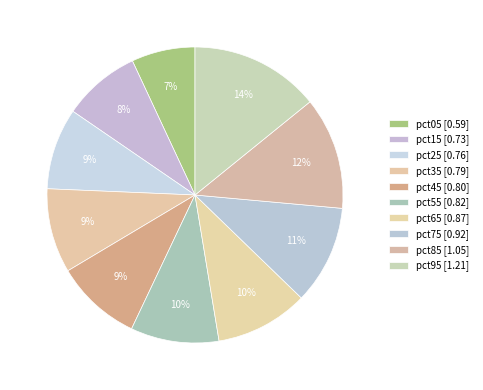

How many segments does this pie chart have?

10